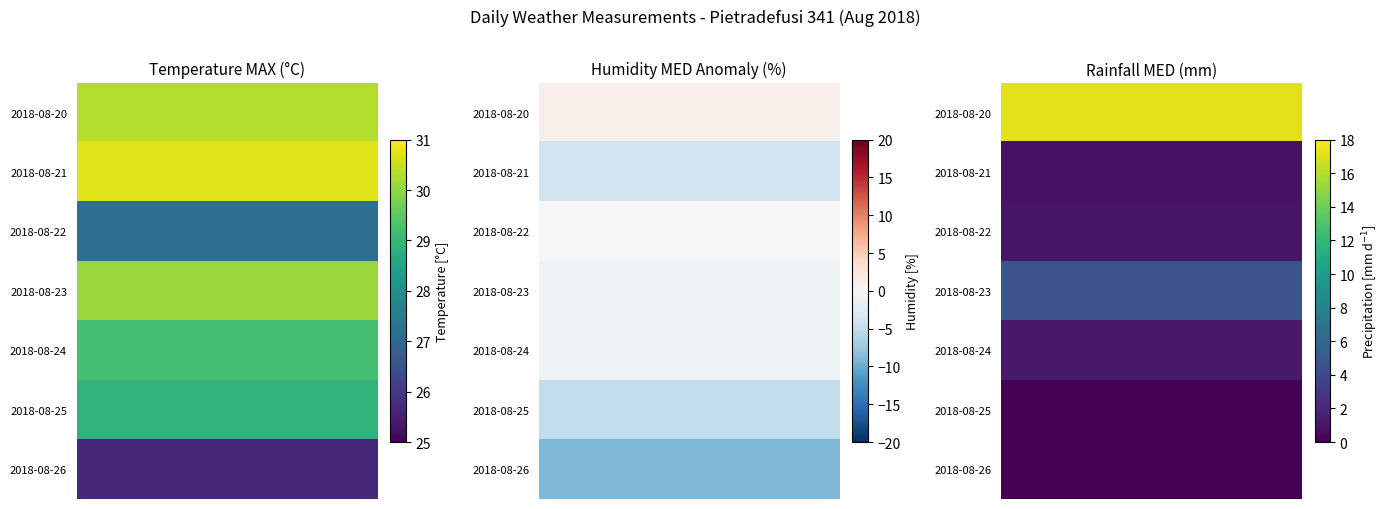

What is the difference between the highest and lowest values at 2?

17.2